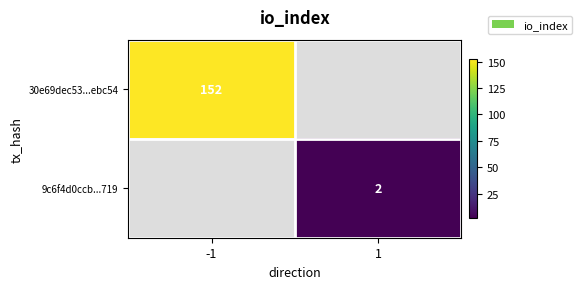

Is it true that 9c6f4d0ccb...719 equals 3 at 1?

False